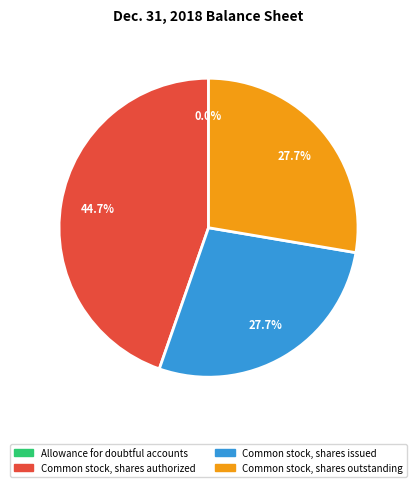

To the nearest percent, what percentage of the pie is Common stock, shares authorized?

45%